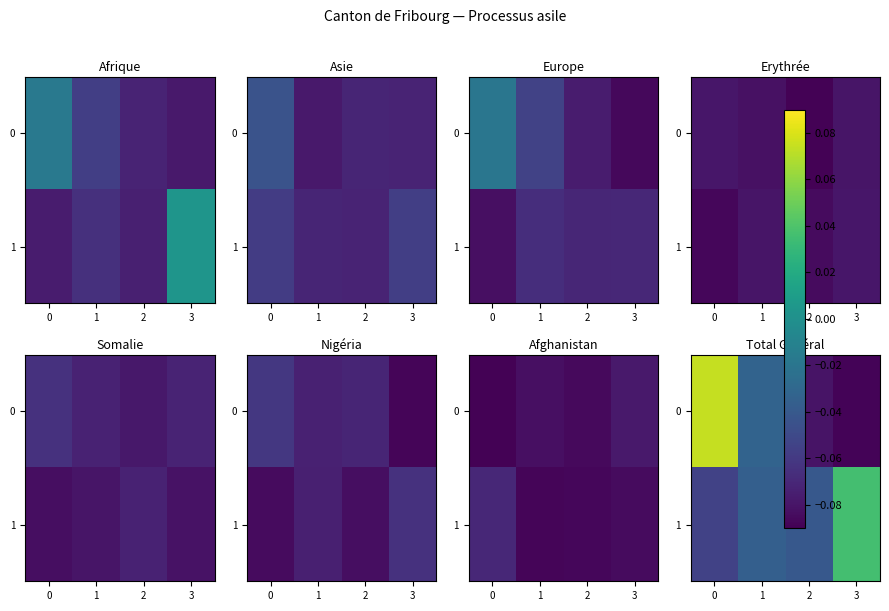

The row_0 series shows -0.1 at 3. True or false?

True